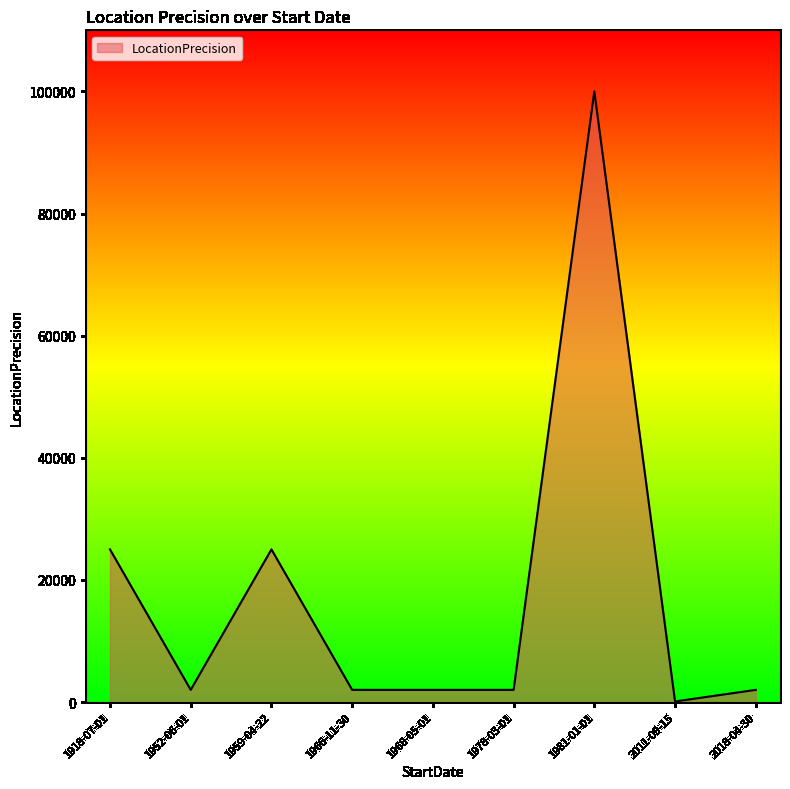

Which category has the lowest value across all series?

2011-09-15